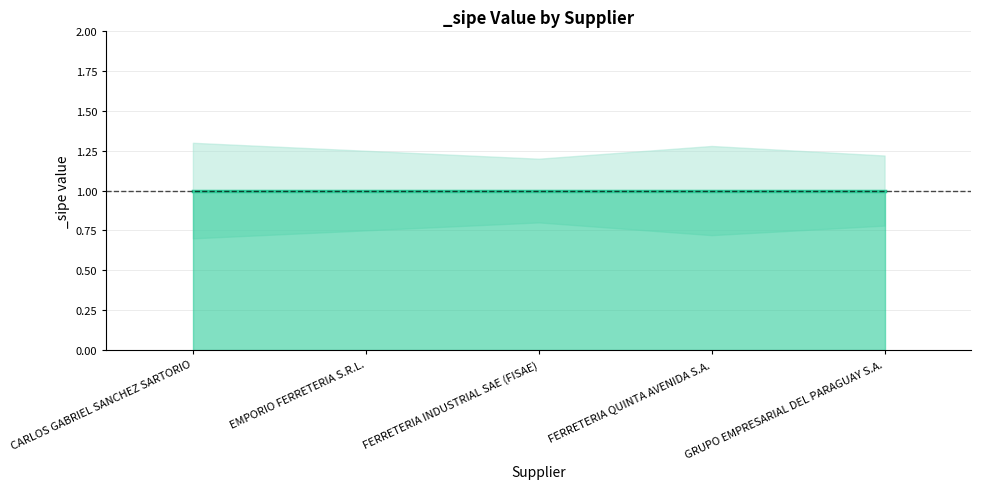

What position from the right is EMPORIO FERRETERIA S.R.L.?

4